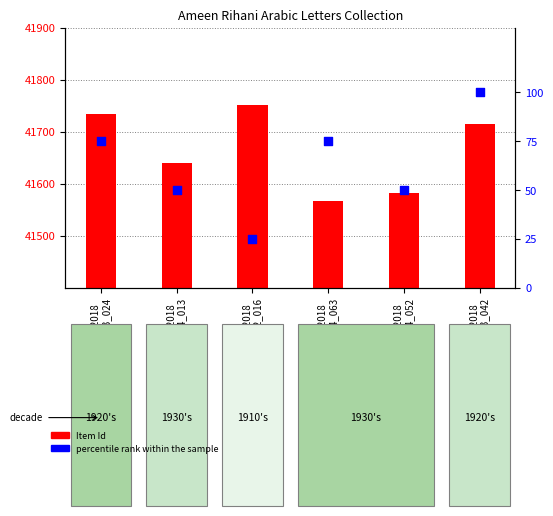

Approximately how many times larger is the value at Rihani2018
AR56_03_042 compared to Rihani2018
AR56_02_016?

4.0